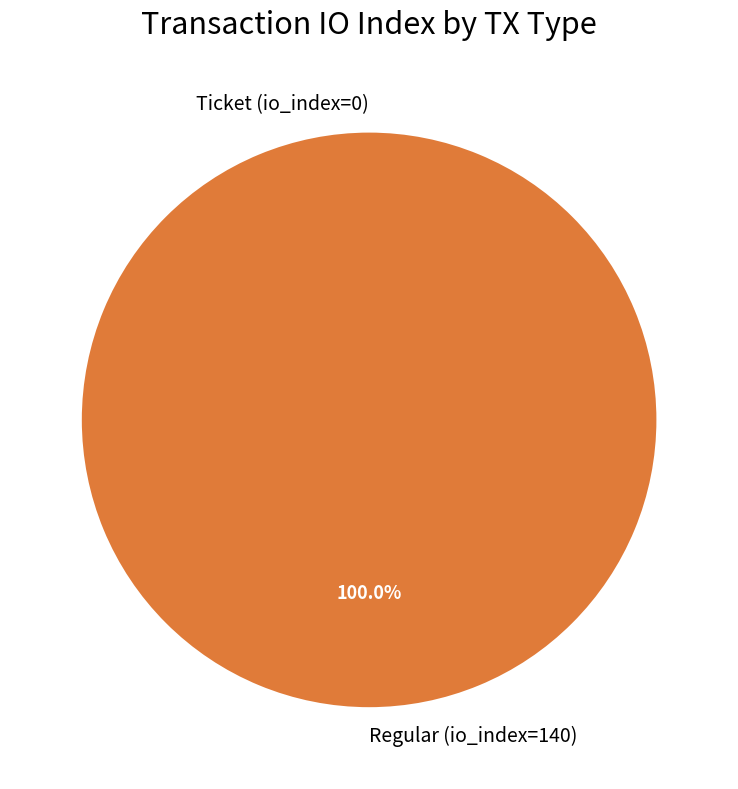

What is the change in value from Ticket (io_index=0) to Regular (io_index=140)?

+140